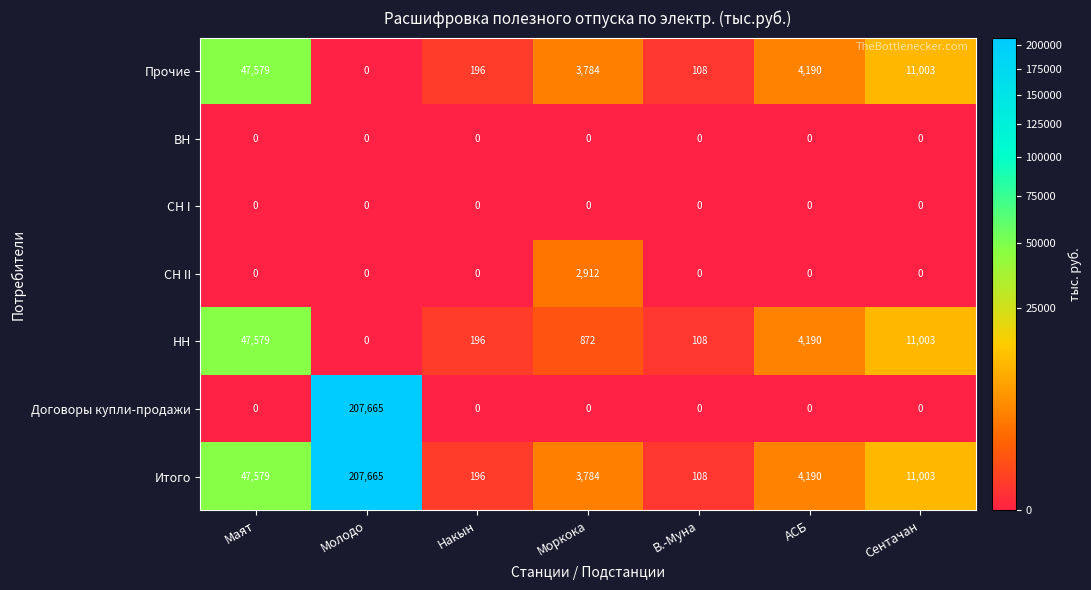

Is it true that СН I equals 0 at АСБ?

True